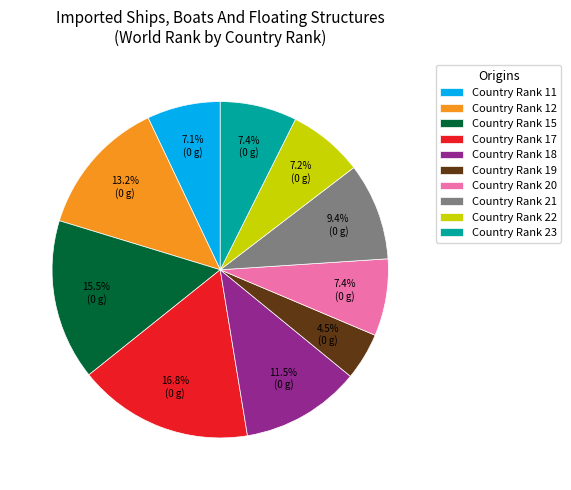

What is the ratio of the value at Country Rank 20 to the value at Country Rank 15?

0.5